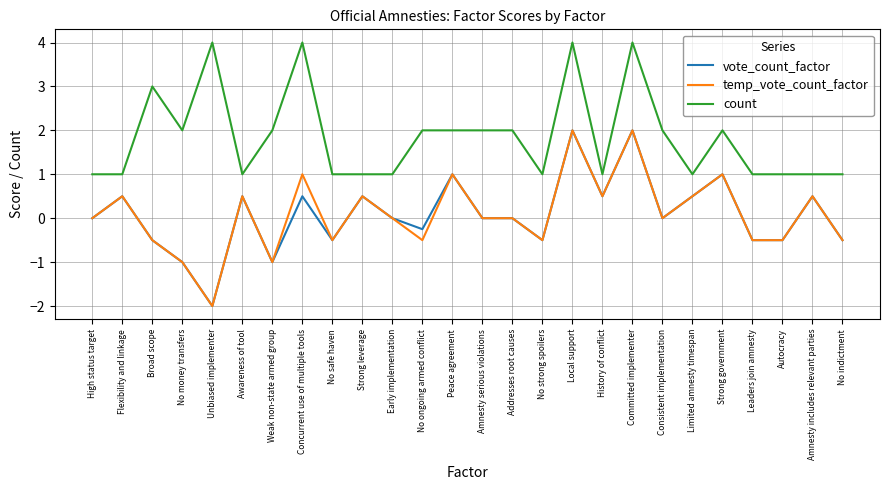

What is the smallest value displayed?

-2.0